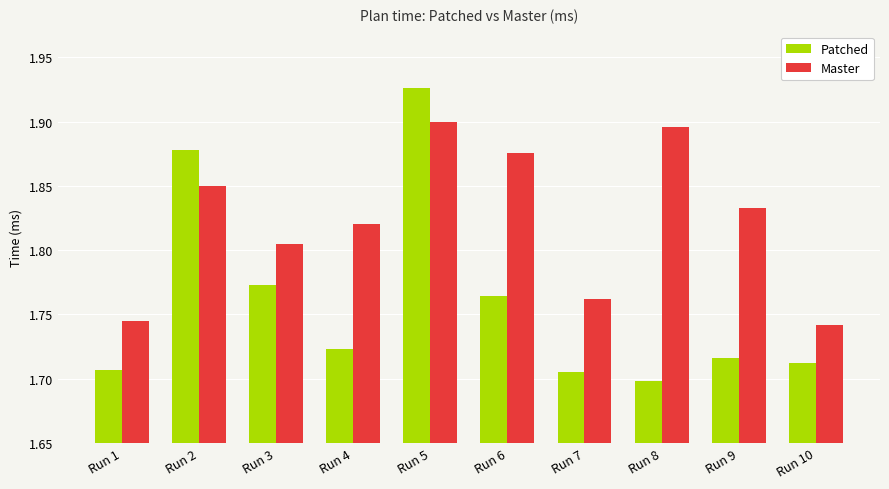

What is the sum of the Patched values at Run 1 and Run 5?

3.6